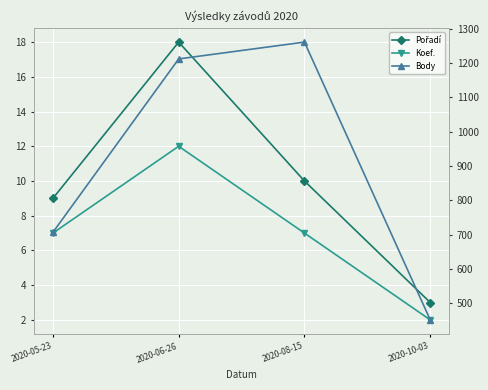

What is the value of the Pořadí point at the 2nd from the left?

18